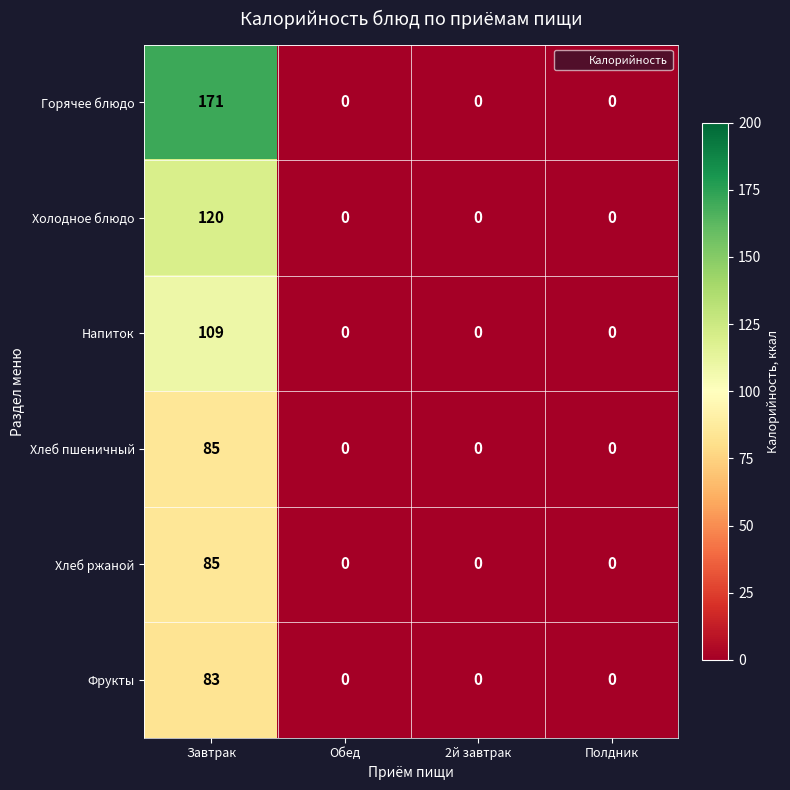

Which series has the widest spread of values?

Горячее блюдо